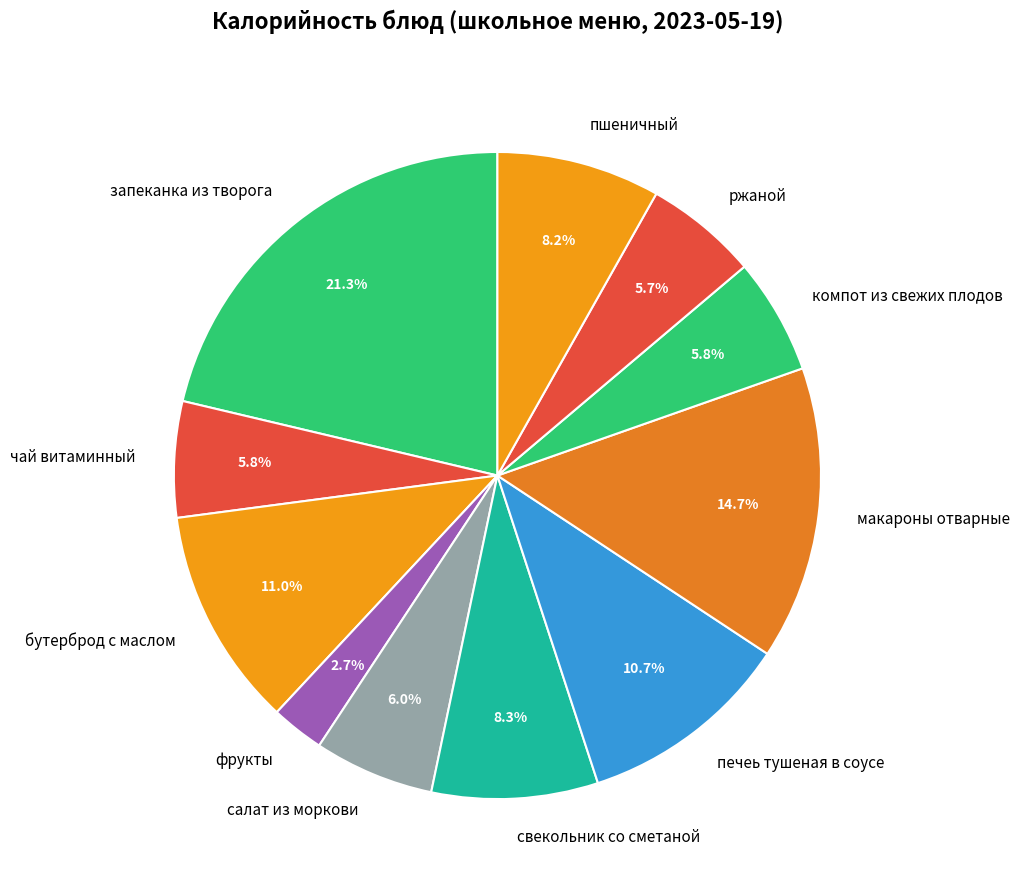

What percentage do макароны отварные and печеь тушеная в соусе together represent?

25.3%